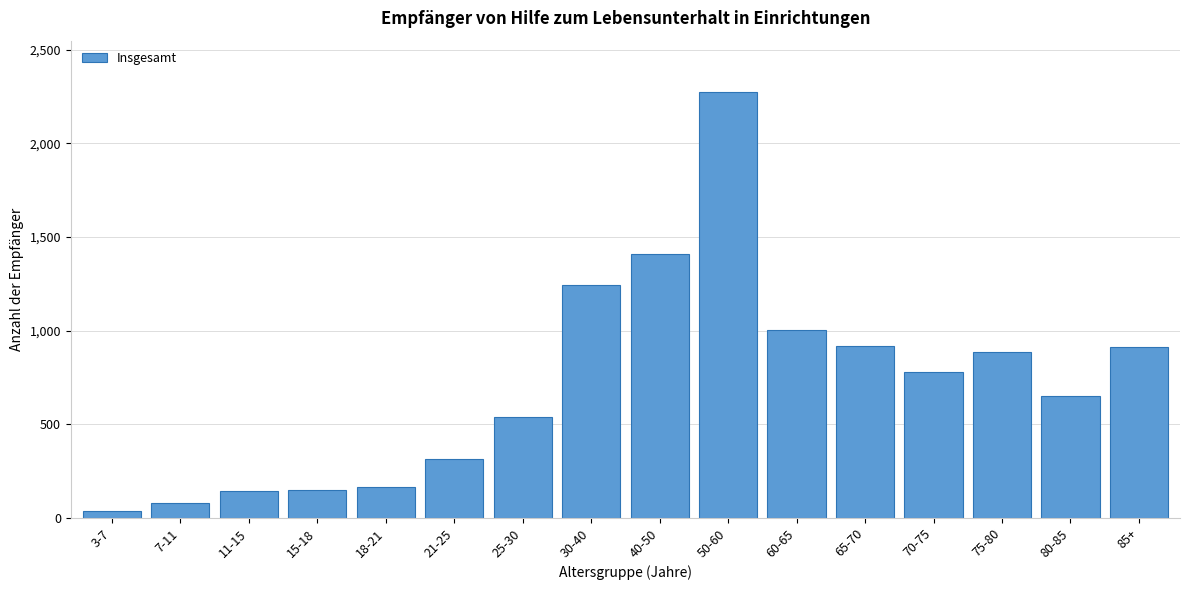

What is the difference between the maximum and second lowest values?

2198